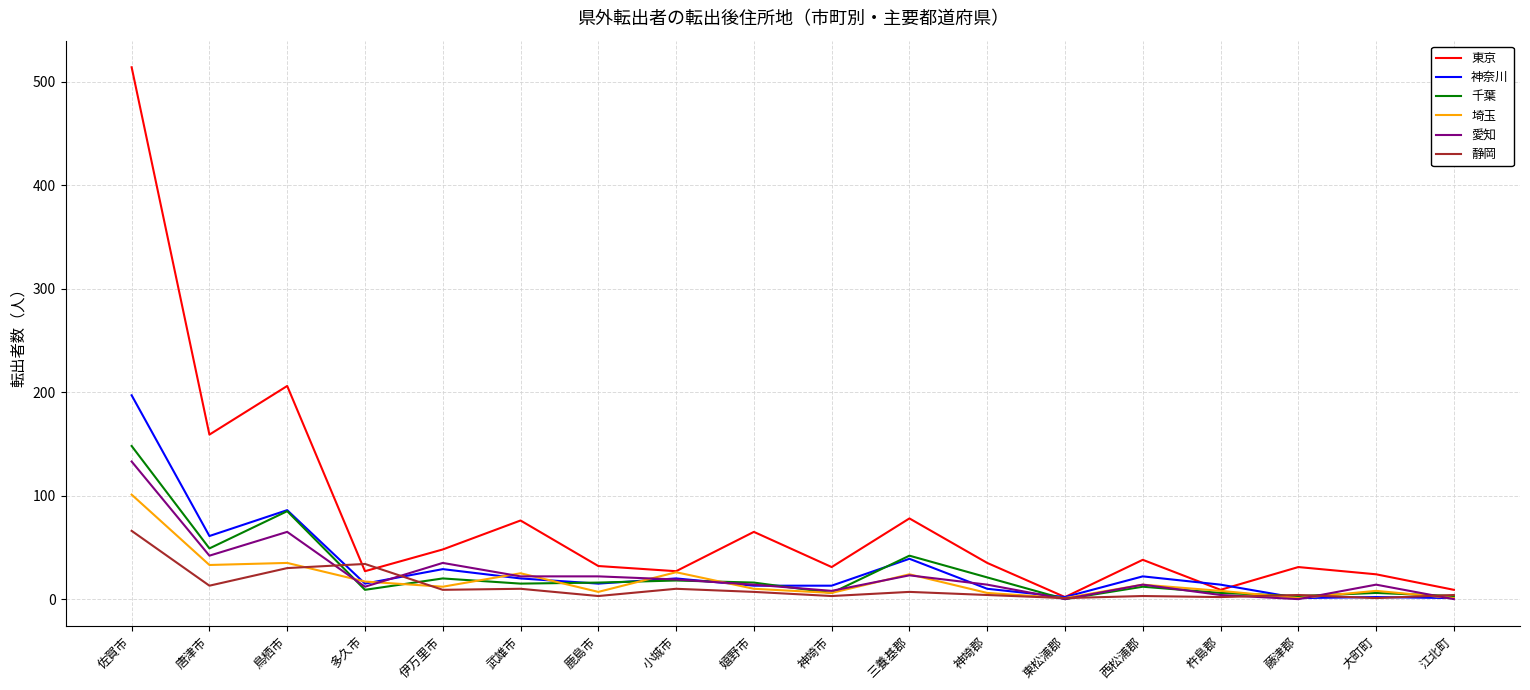

How many distinct data groups are displayed?

6